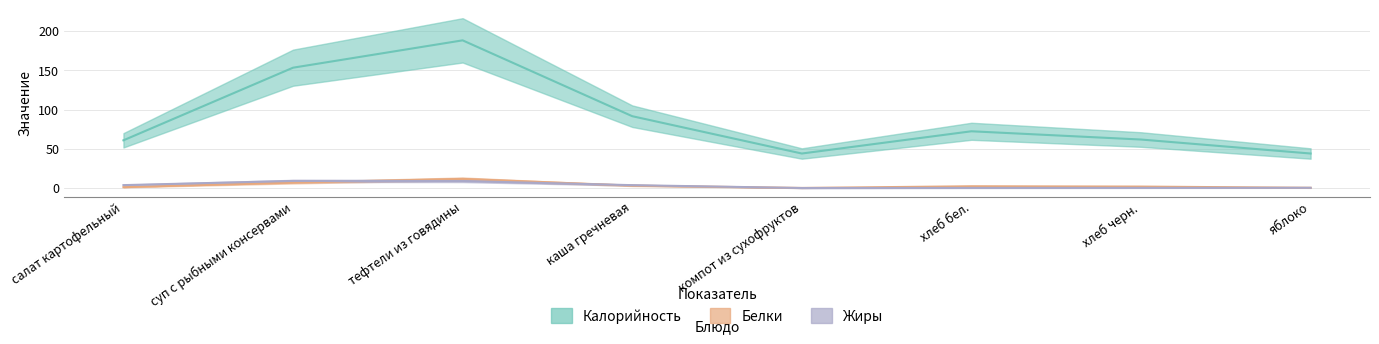

What is the total value across all series at тефтели из говядины?

208.7